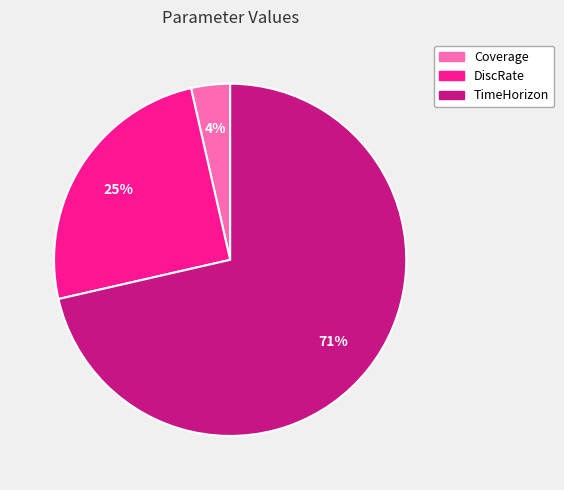

Rank the categories by value from lowest to highest.

Coverage, DiscRate, TimeHorizon